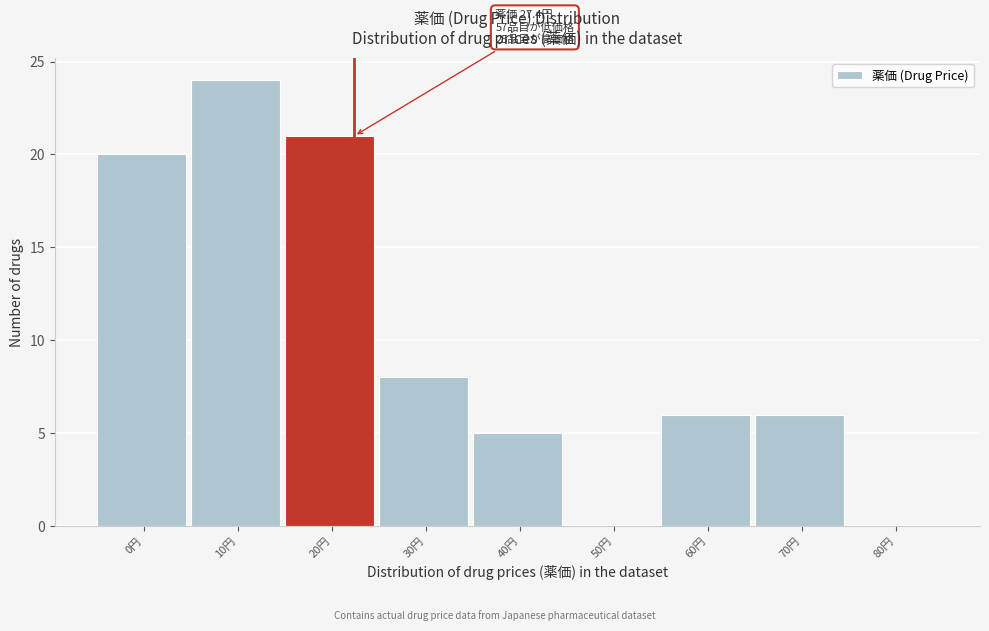

The chart shows a value of 10 at 60円. True or false?

False